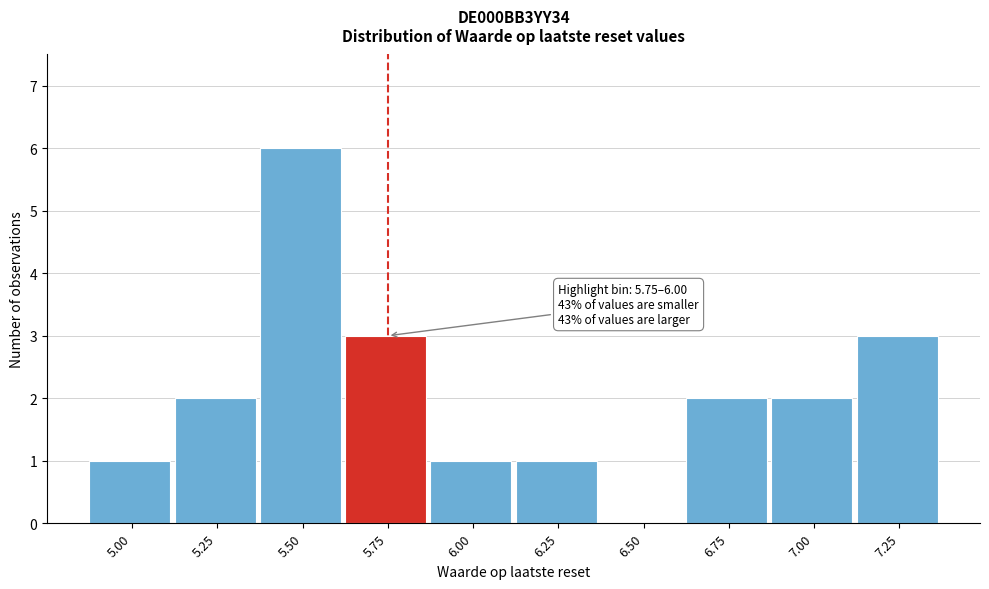

Reading right to left, list all the values displayed in this chart.

7.25=3	7.00=2	6.75=2	6.50=0	6.25=1	6.00=1	5.75=3	5.50=6	5.25=2	5.00=1